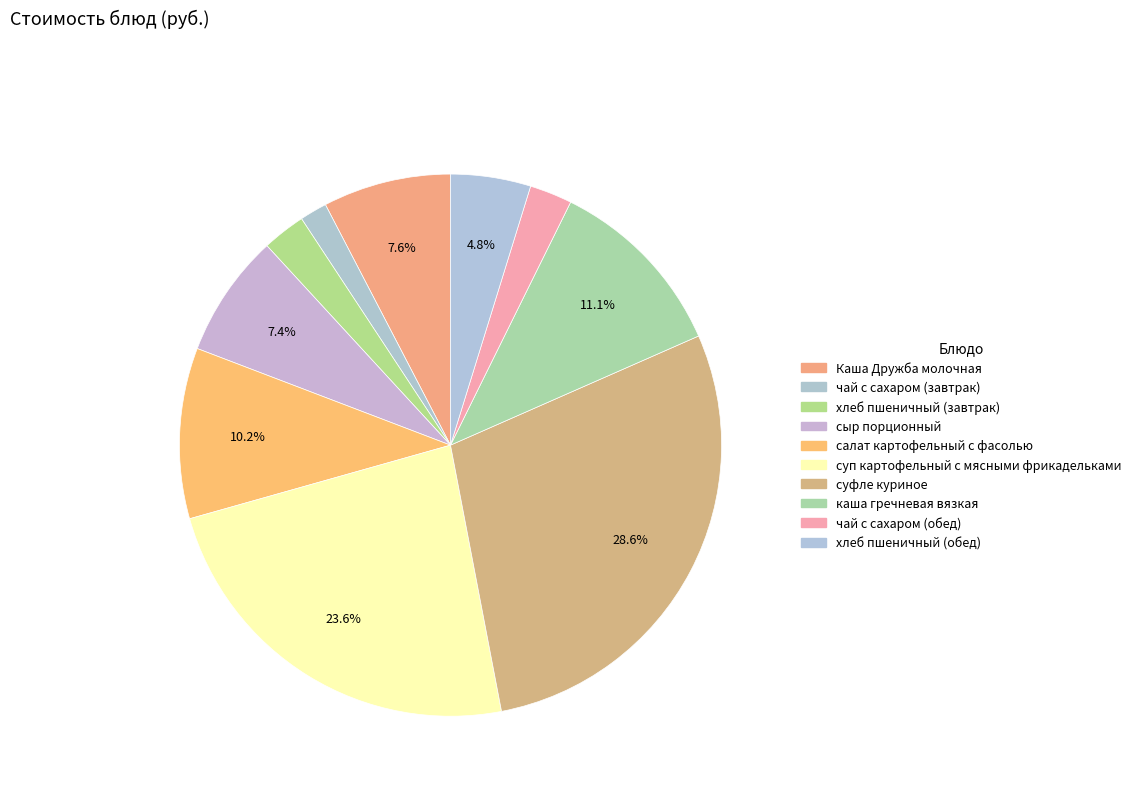

Combined, do салат картофельный с фасолью and сыр порционный account for over 50%?

No